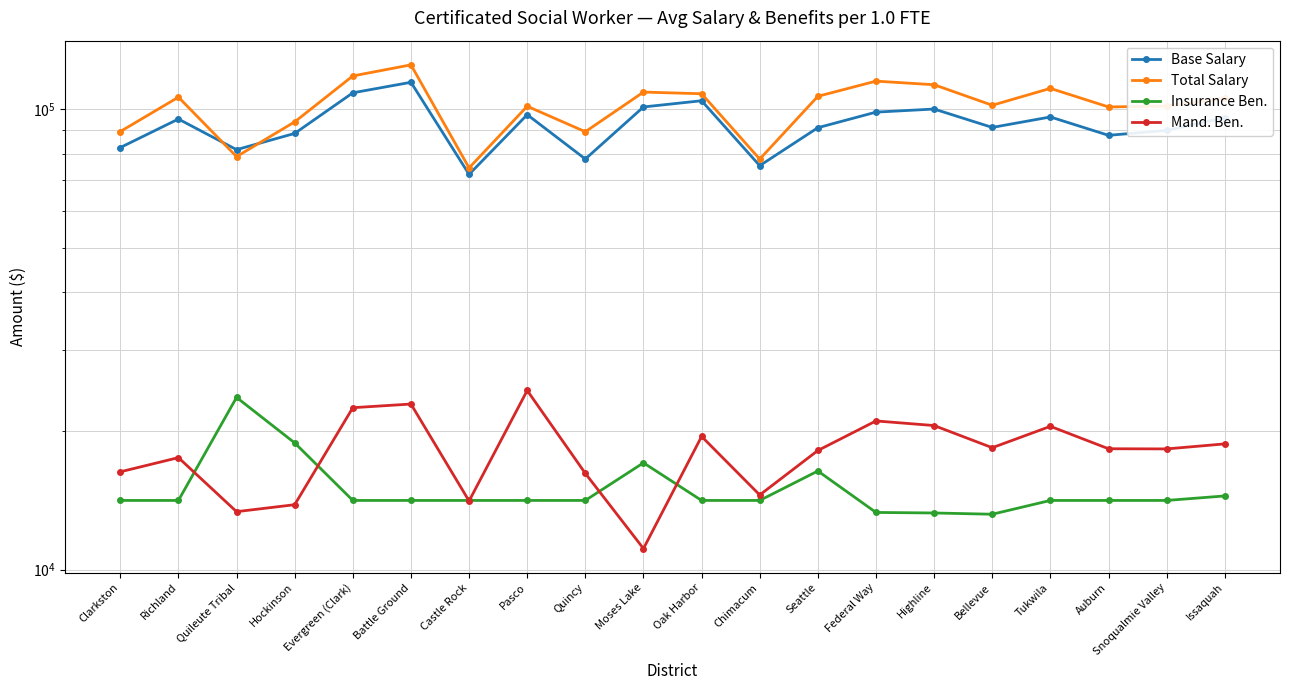

True or false: Base Salary and Insurance Ben. cross at least once.

False